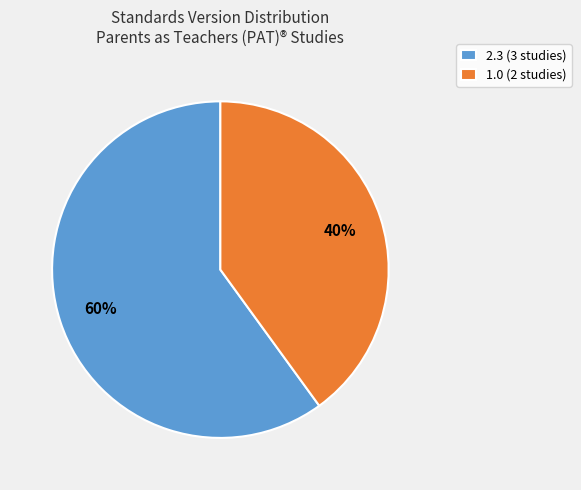

Does any single category account for the majority?

Yes